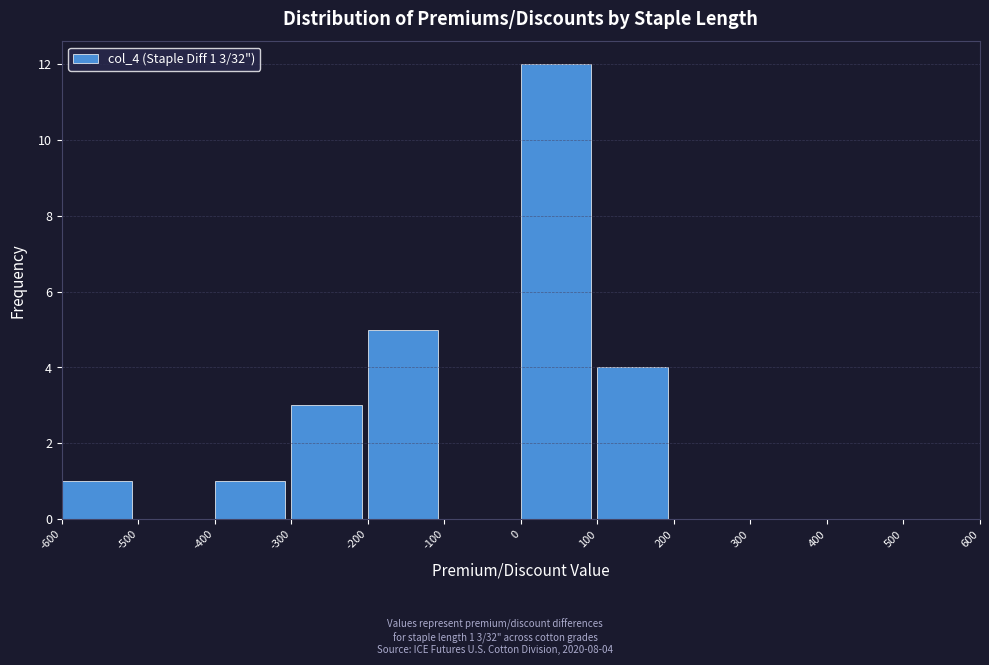

Which range on the x-axis has the tallest bar?

0 to 100